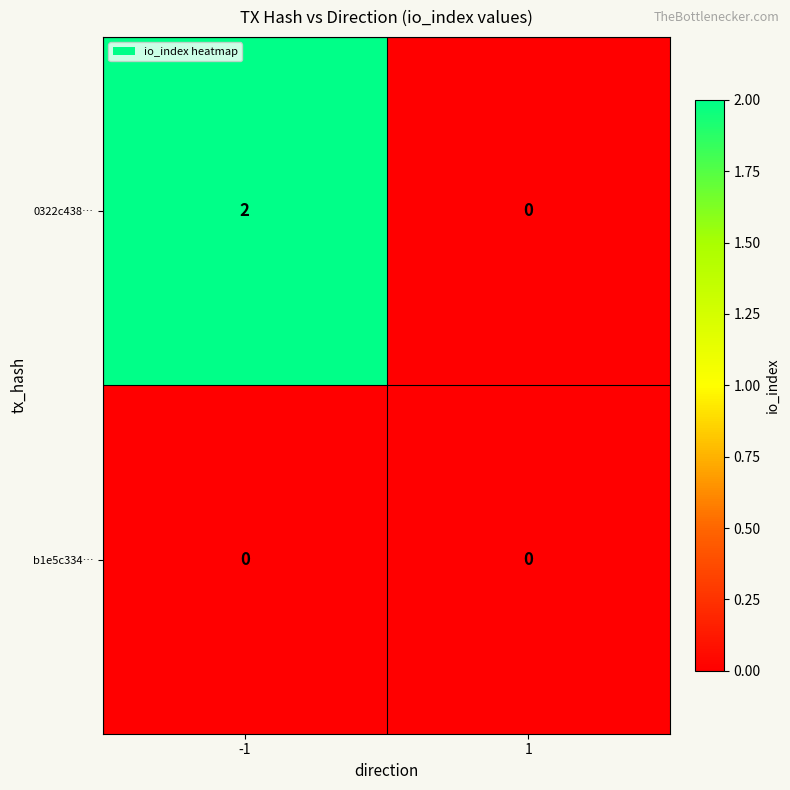

Reading right to left, transcribe all the data shown in this chart.

0322c438…: 1=0	-1=2
b1e5c334…: 1=0	-1=0